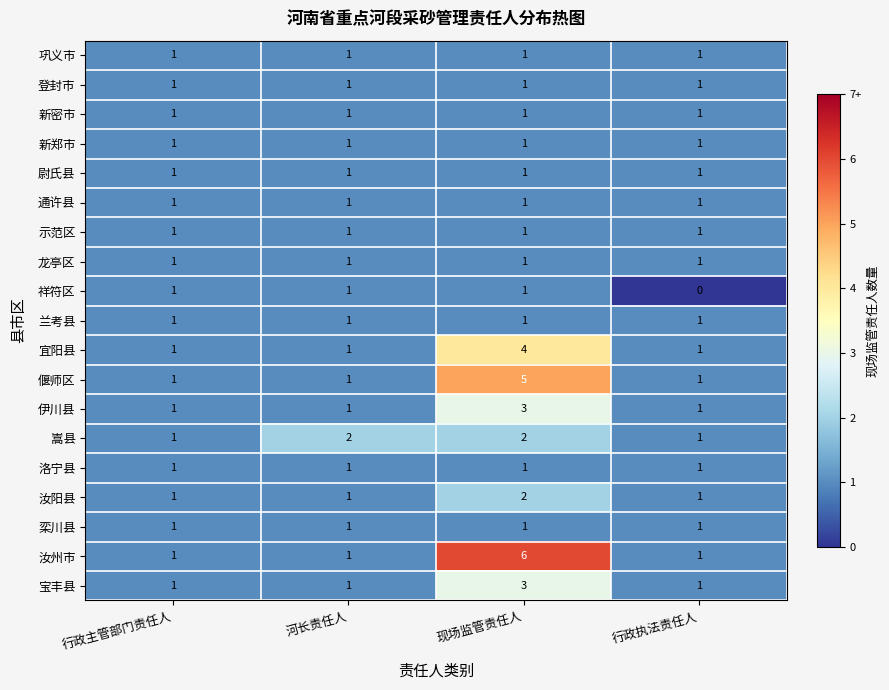

What is the total value across all series at 行政主管部门责任人?

19